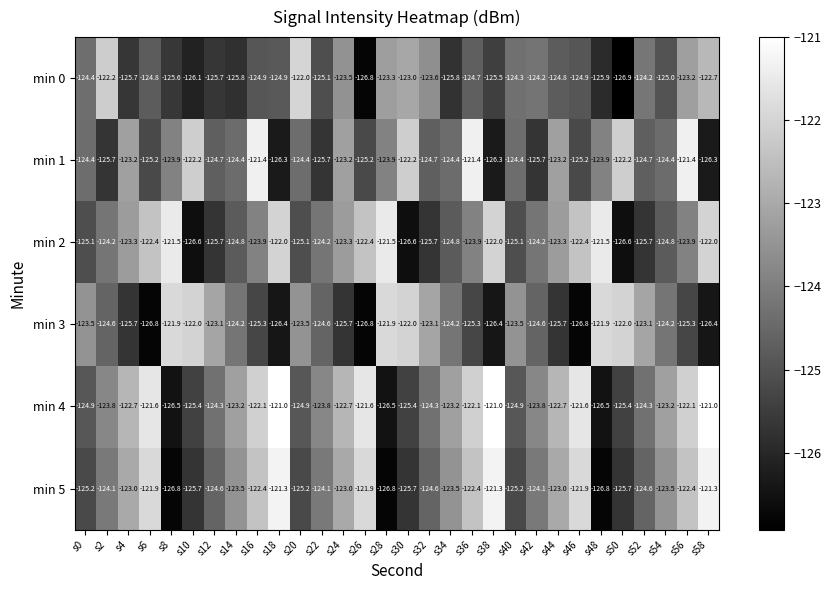

At which label does min 4 first exceed -123?

s4